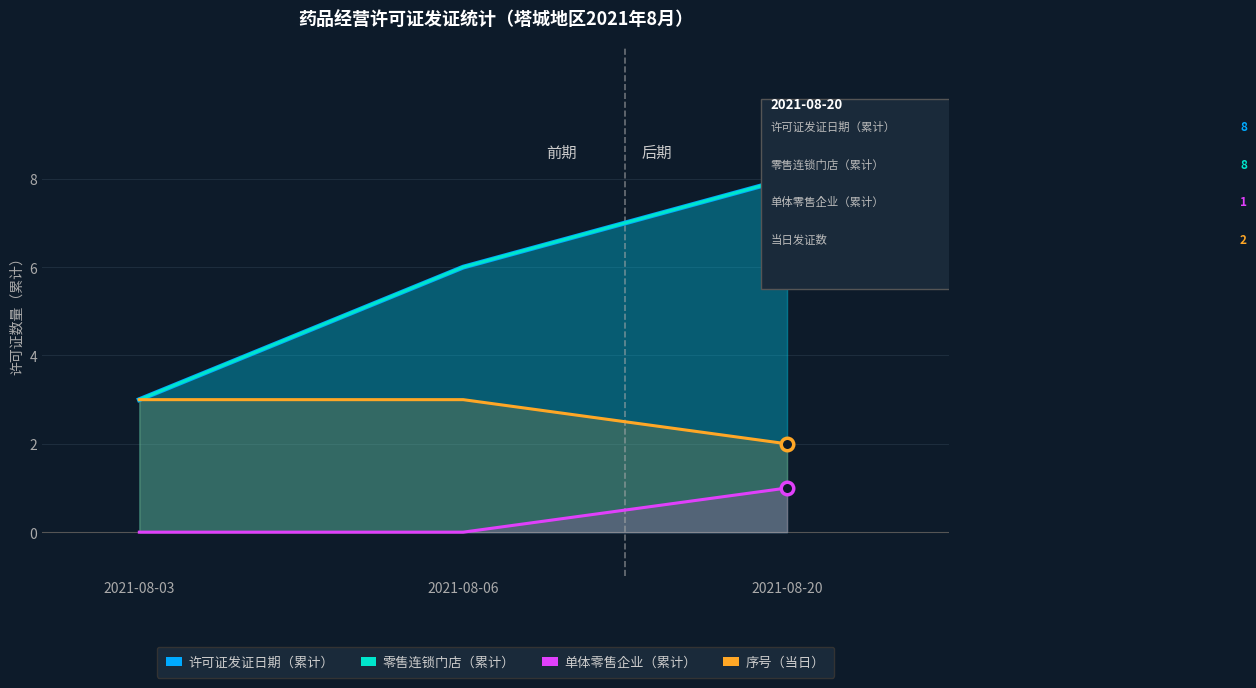

Rank the categories by 单体零售企业 value from lowest to highest.

2021-08-03, 2021-08-06, 2021-08-20